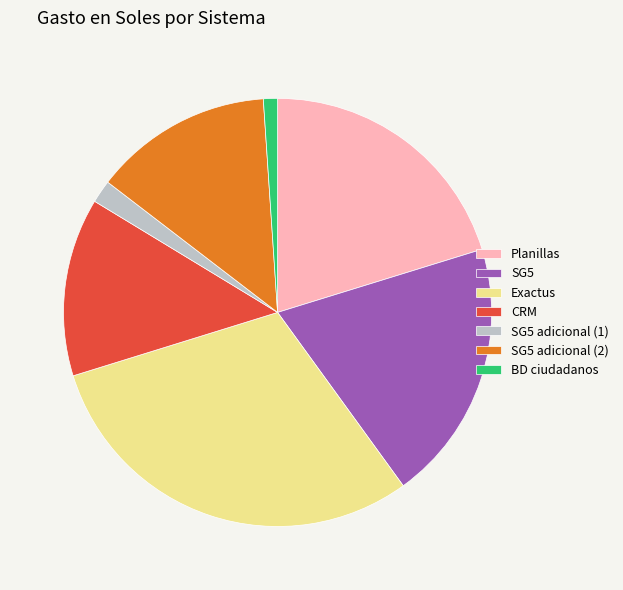

Does SG5 represent more than half of the total?

No